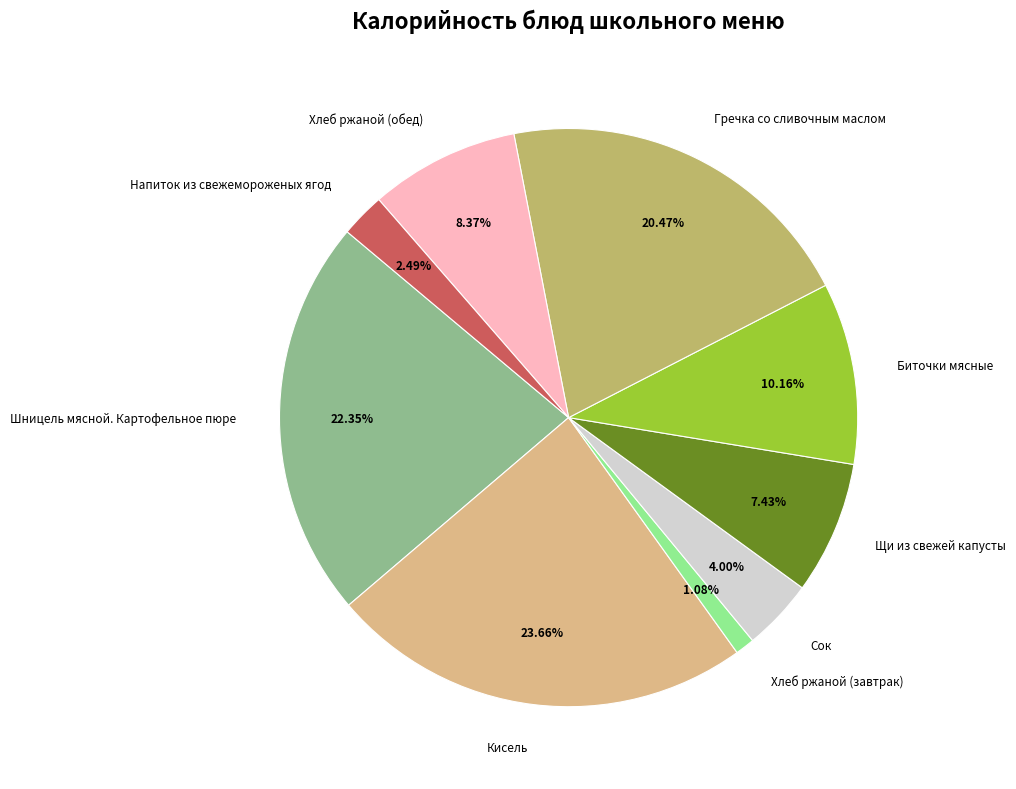

What percentage do Щи из свежей капусты and Сок together represent?

11.4%